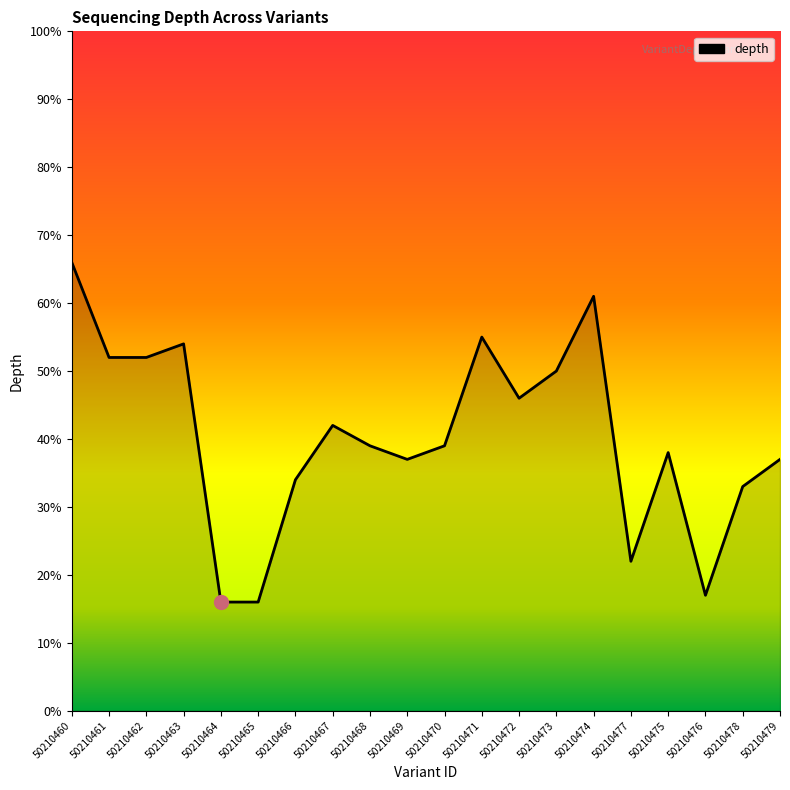

What is the difference between the values at 50210465 and 50210462?

36